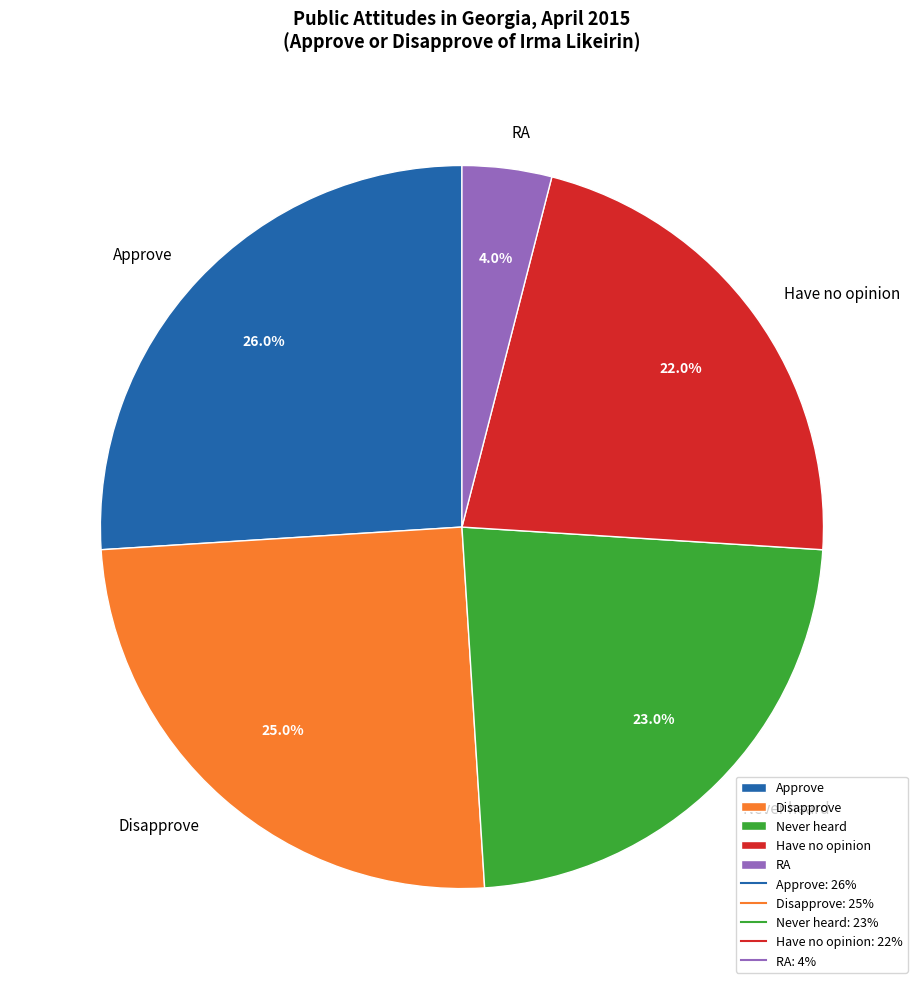

How many segments does this pie chart have?

5